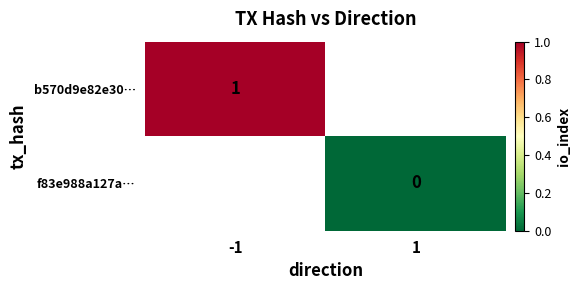

How many distinct data groups are displayed?

2